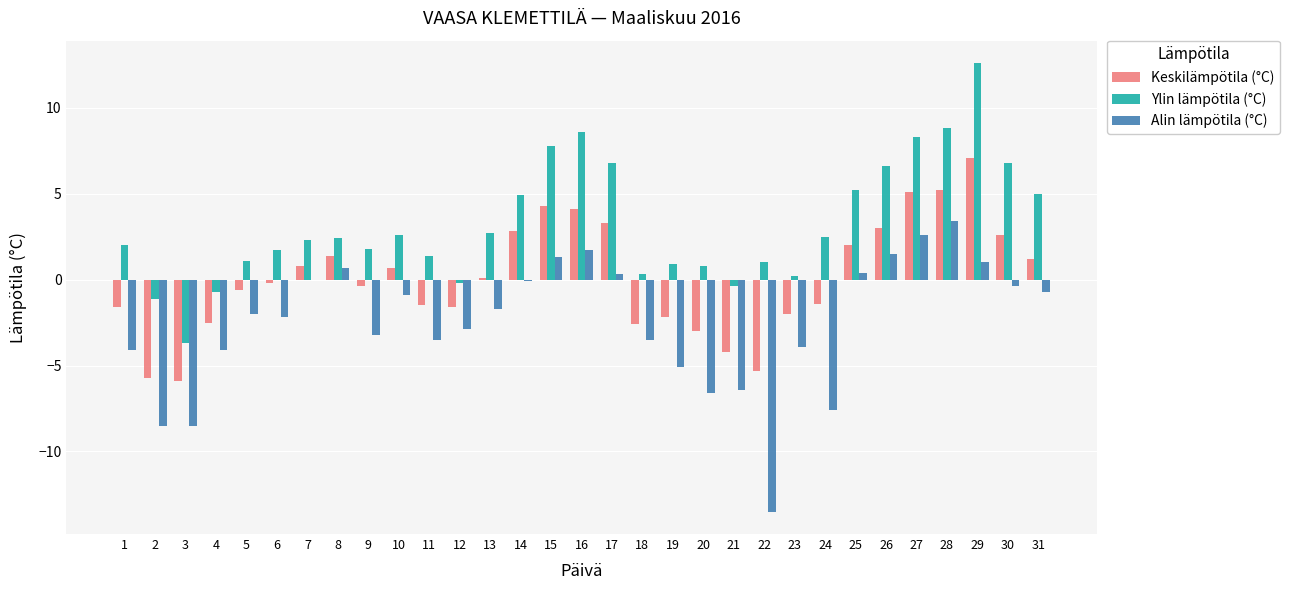

What is the sum of all Keskilämpötila (°C) values?

3.0